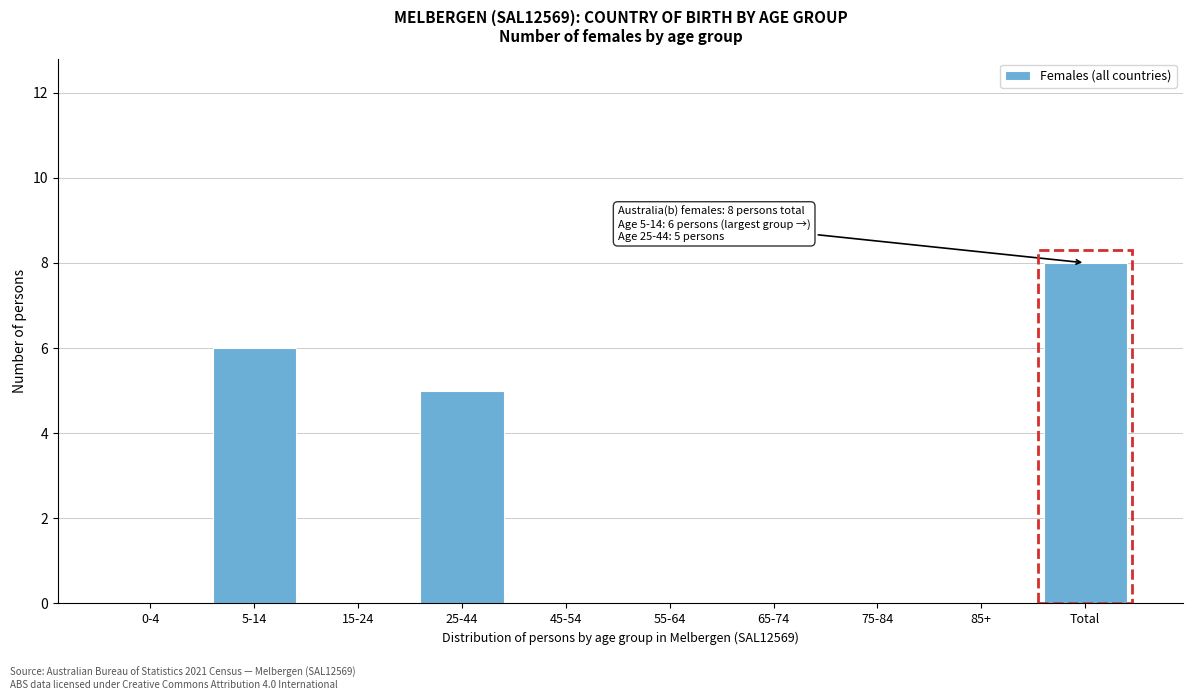

Reading right to left, extract all data points from this chart.

Total=8	85+=0	75-84=0	65-74=0	55-64=0	45-54=0	25-44=5	15-24=0	5-14=6	0-4=0